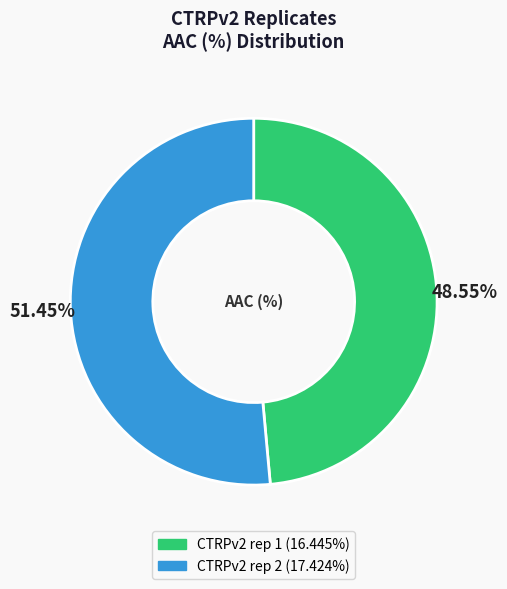

Which slice is the smallest?

CTRPv2 rep 1